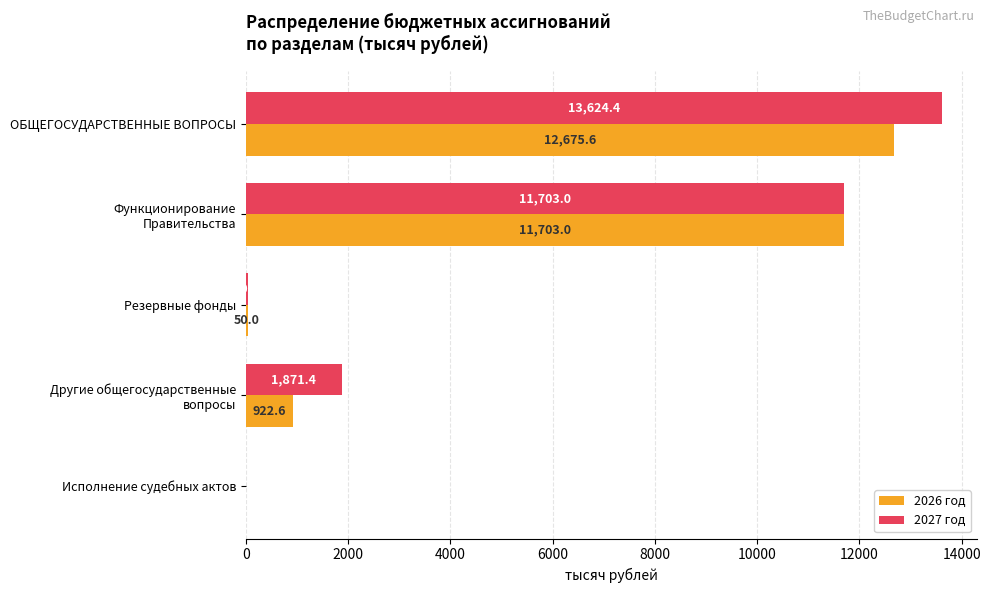

Which series has the largest total across all categories?

2027 год